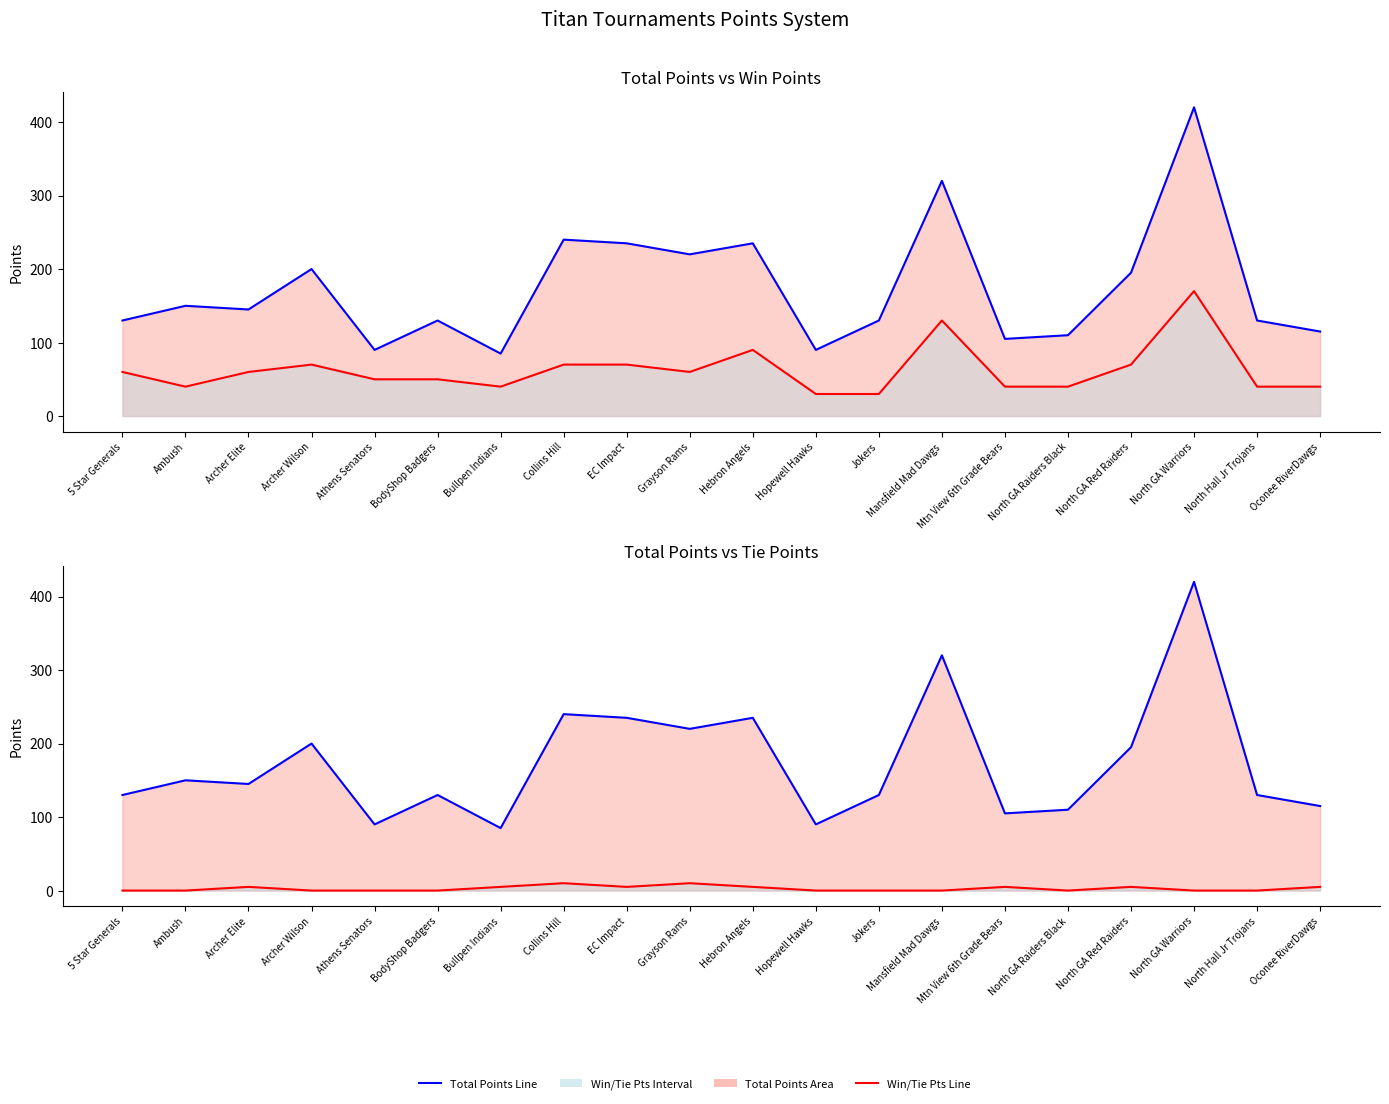

True or false: Tie Pts Line and Win Pts Line intersect in this chart.

False